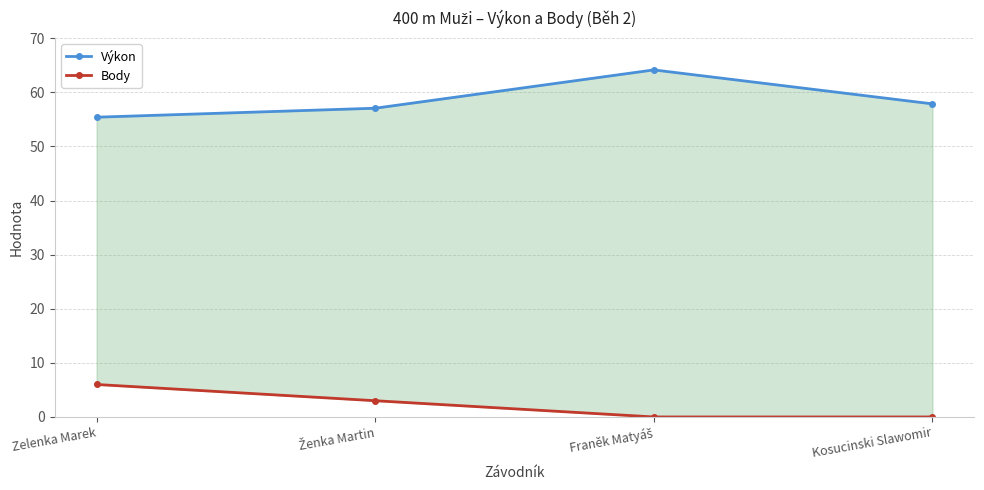

What is the label of the 2nd point from the left?

Ženka Martin